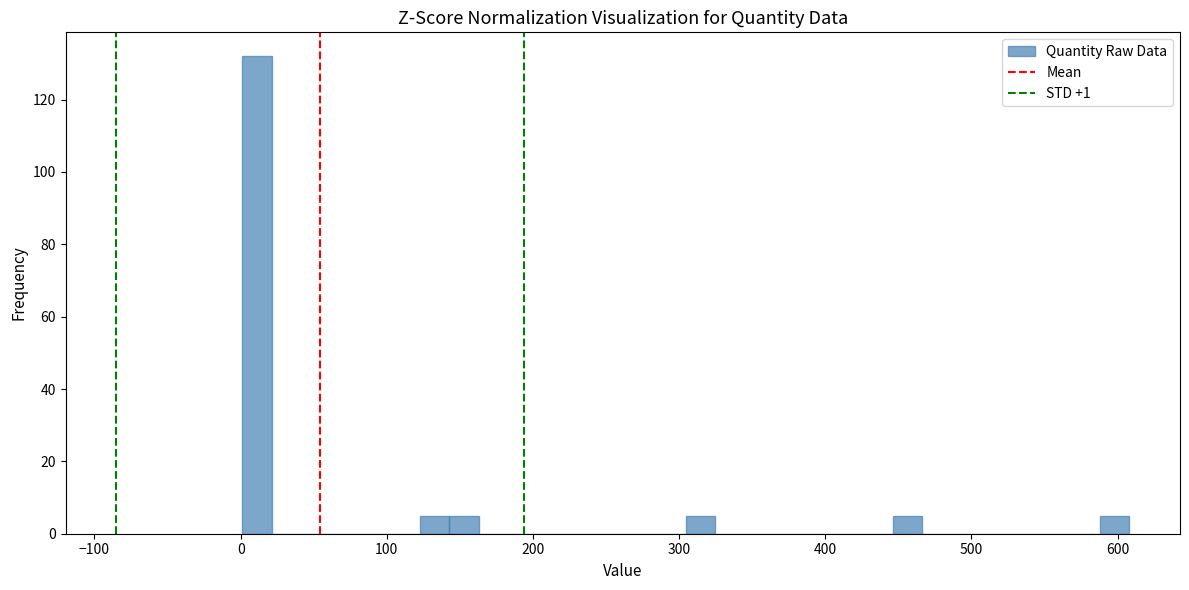

Read against the x-axis, roughly where is the centre of the tallest bar?

10